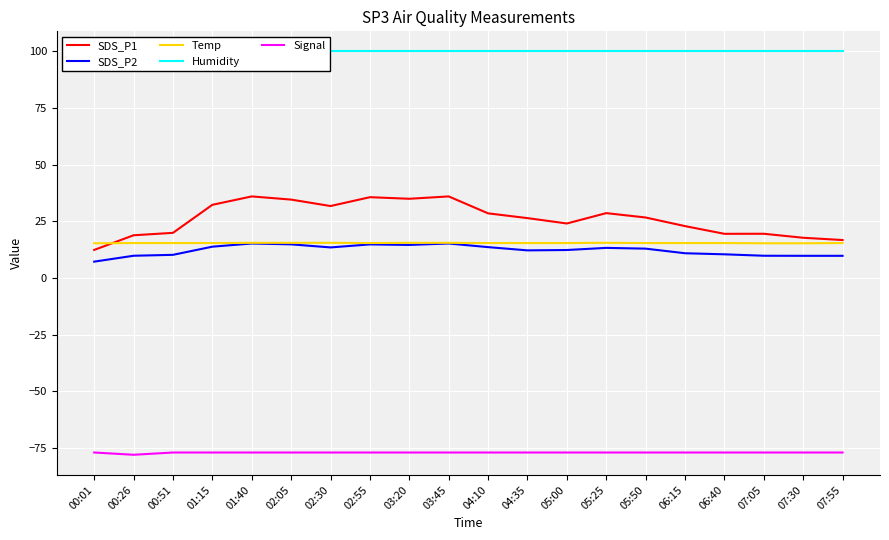

What is the maximum value for SDS_P1?

36.0